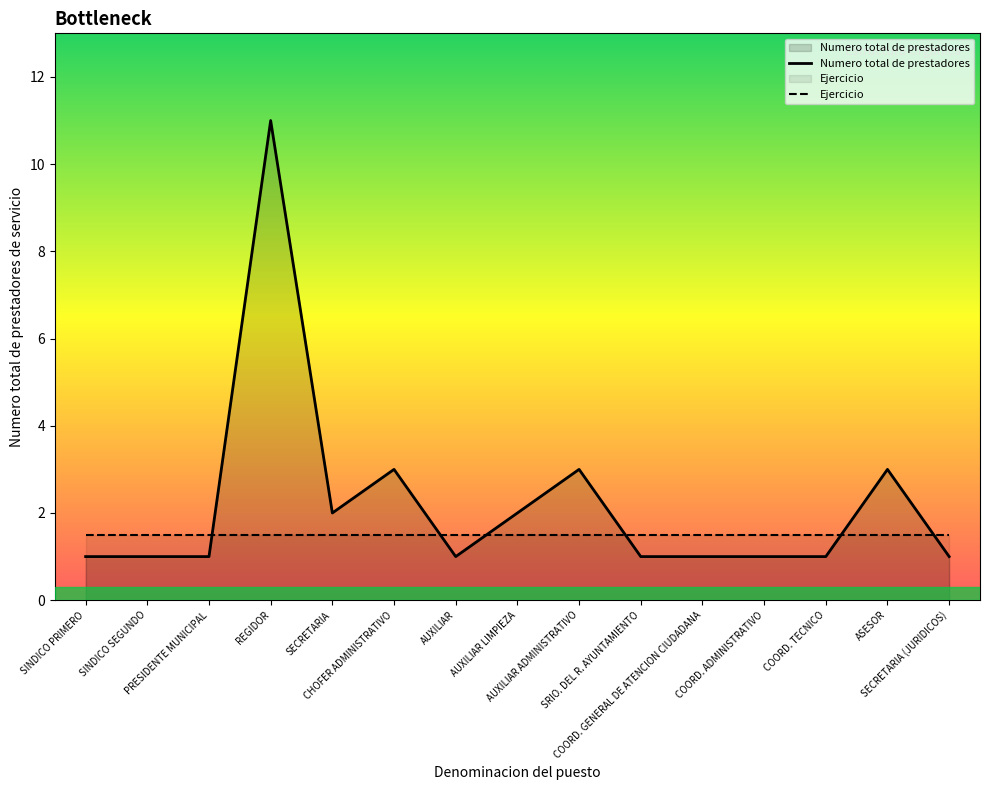

What is the sum of the Ejercicio values at AUXILIAR ADMINISTRATIVO and SINDICO SEGUNDO?

3.0